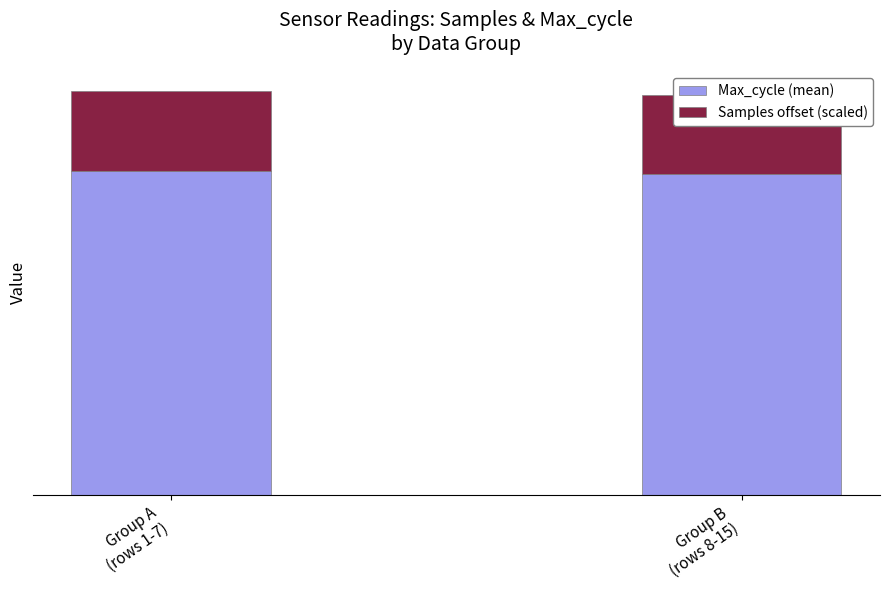

What is the value of the Samples offset (scaled) bar at the 1st from the left?

4948.8